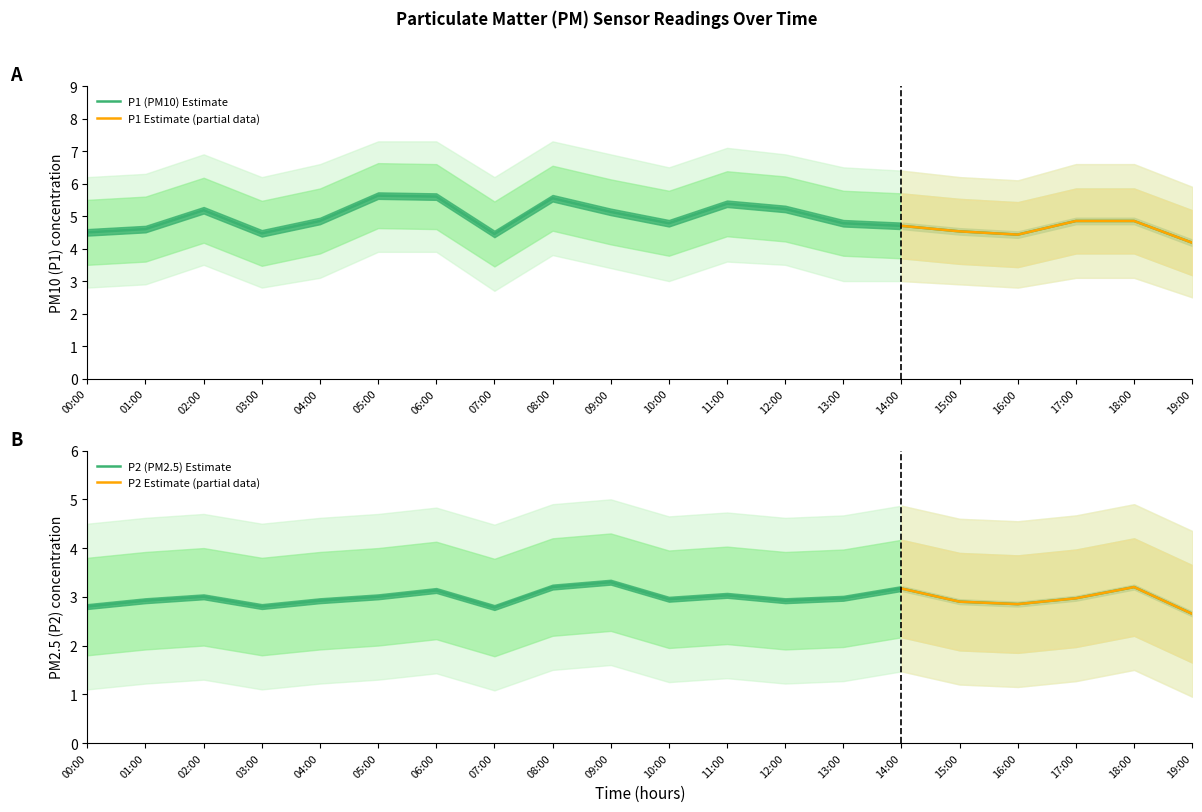

How many lines are shown in the chart?

2